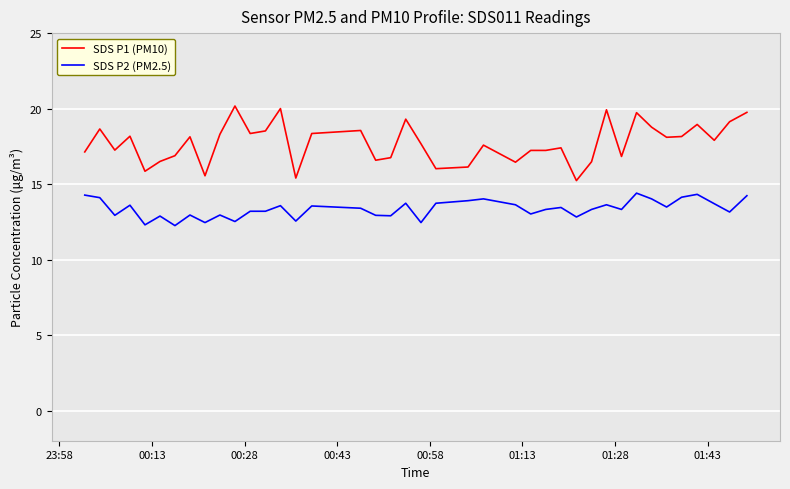

What is the maximum value shown in the chart?

20.2